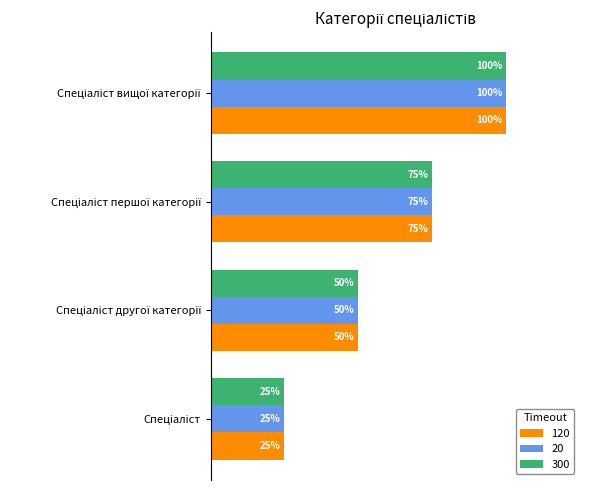

At which label does 20 first exceed 3?

Спеціаліст вищої категорії